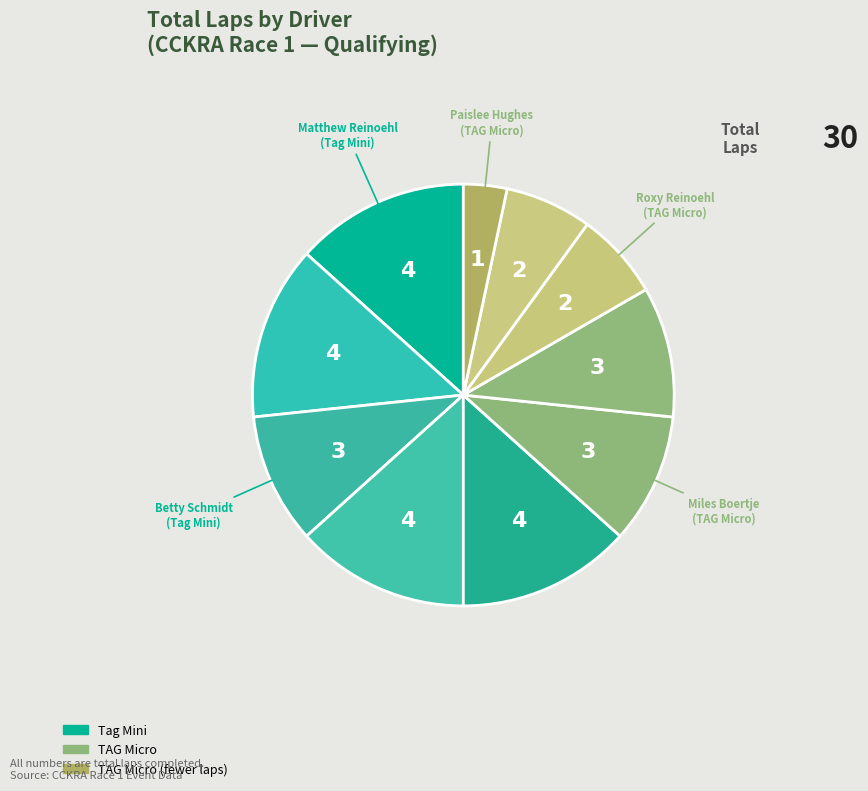

How many segments does this pie chart have?

10